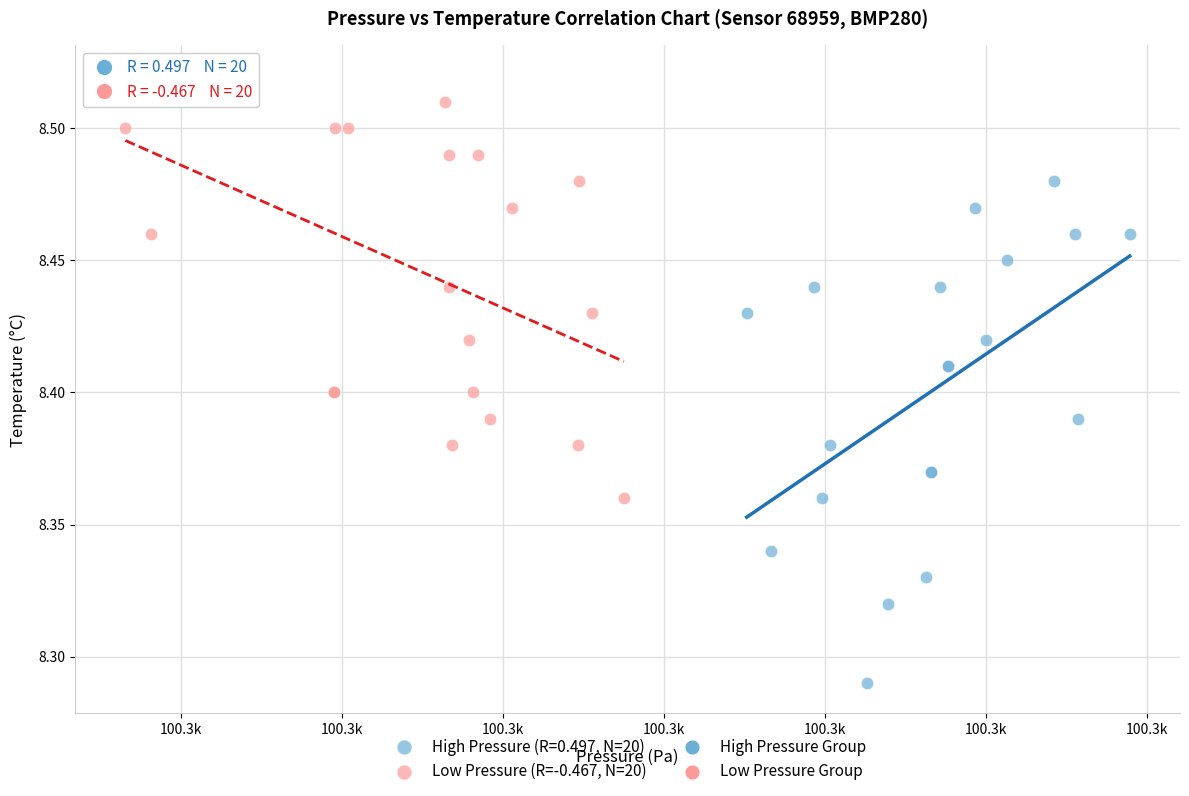

Which series has the largest Y range (max minus min)?

High Pressure (R=0.497, N=20)